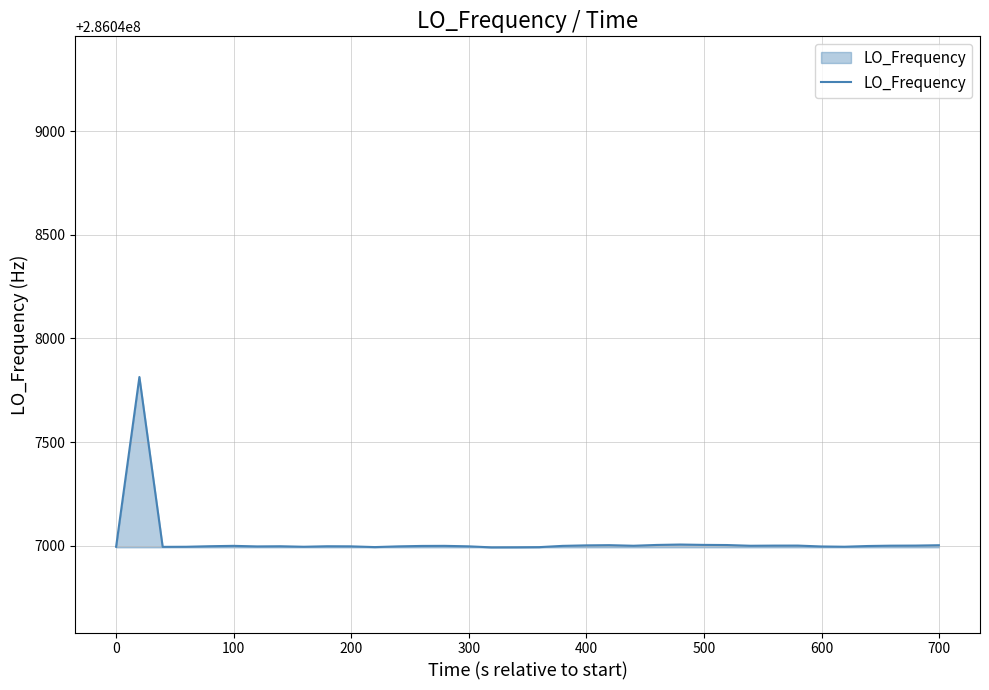

What is the minimum value shown in the chart?

286046992.4